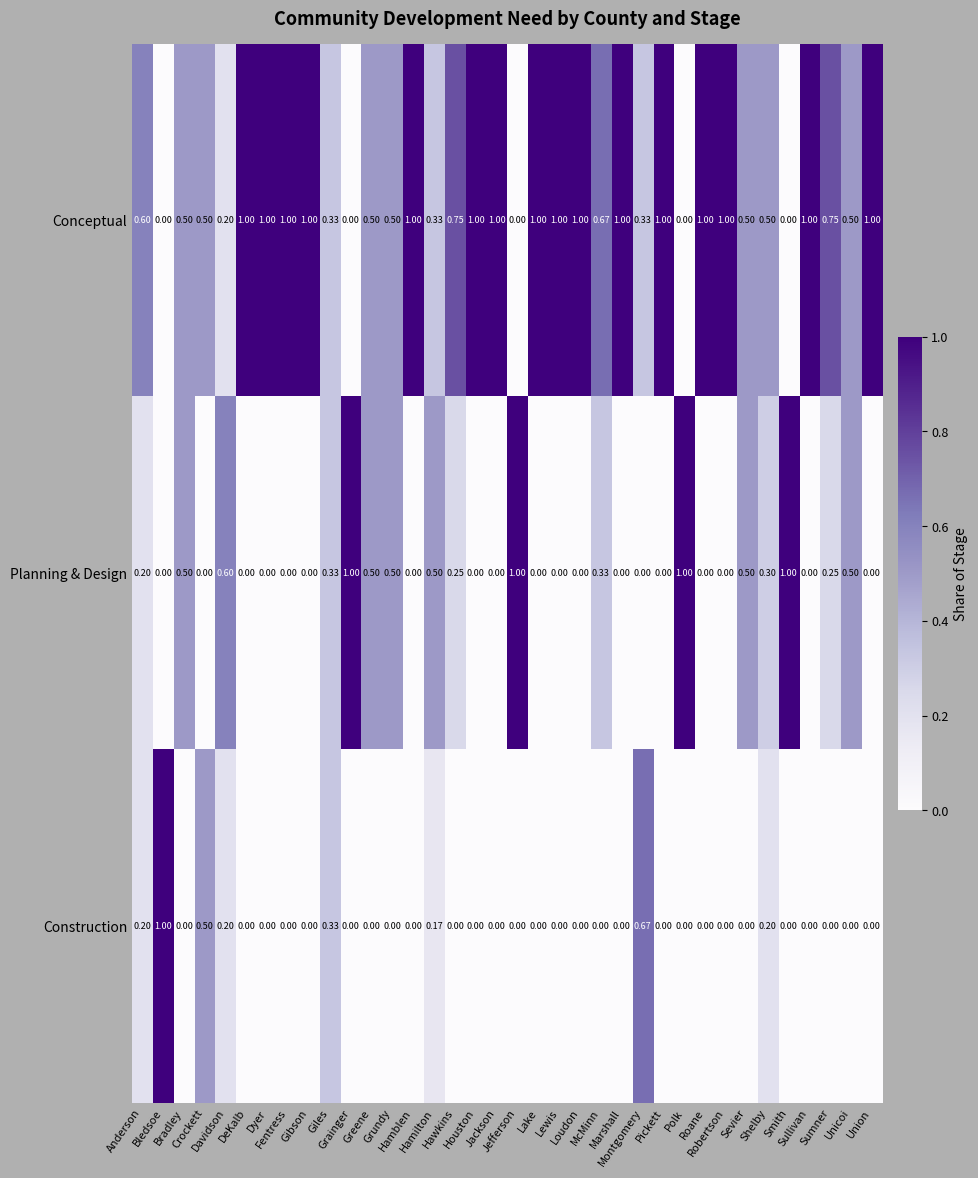

At how many categories does at least one series exceed 0?

36